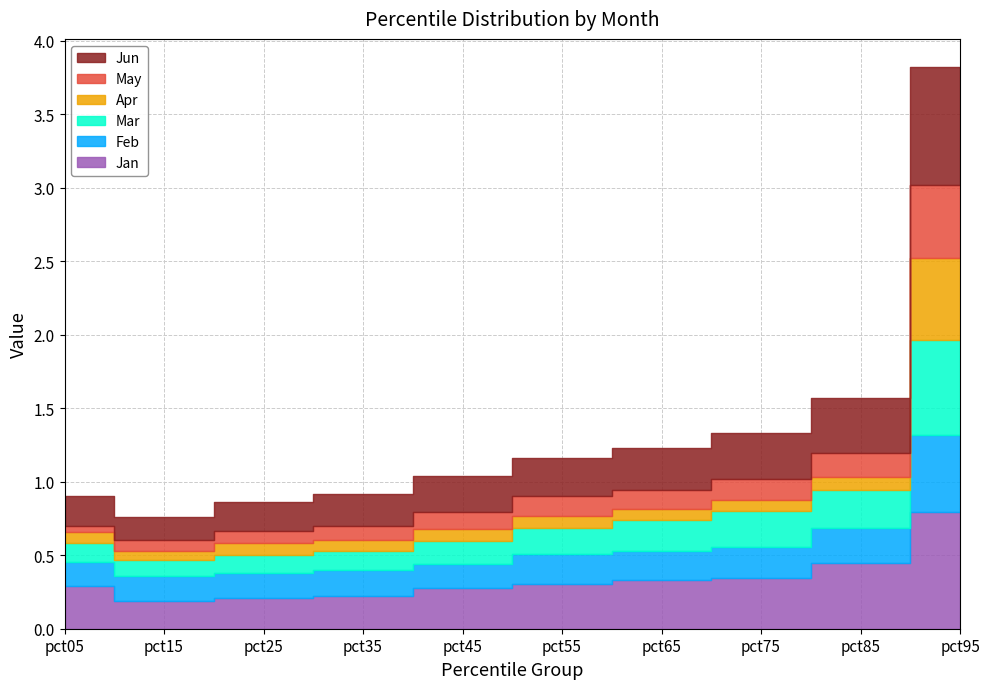

Reading left to right, transcribe all the data shown in this chart.

Jan: pct05=0.3	pct15=0.2	pct25=0.2	pct35=0.2	pct45=0.3	pct55=0.3	pct65=0.3	pct75=0.3	pct85=0.4	pct95=0.8
Feb: pct05=0.2	pct15=0.2	pct25=0.2	pct35=0.2	pct45=0.2	pct55=0.2	pct65=0.2	pct75=0.2	pct85=0.2	pct95=0.5
Mar: pct05=0.1	pct15=0.1	pct25=0.1	pct35=0.1	pct45=0.2	pct55=0.2	pct65=0.2	pct75=0.2	pct85=0.3	pct95=0.6
Apr: pct05=0.1	pct15=0.1	pct25=0.1	pct35=0.1	pct45=0.1	pct55=0.1	pct65=0.1	pct75=0.1	pct85=0.1	pct95=0.6
May: pct05=0.0	pct15=0.1	pct25=0.1	pct35=0.1	pct45=0.1	pct55=0.1	pct65=0.1	pct75=0.1	pct85=0.2	pct95=0.5
Jun: pct05=0.2	pct15=0.2	pct25=0.2	pct35=0.2	pct45=0.2	pct55=0.3	pct65=0.3	pct75=0.3	pct85=0.4	pct95=0.8